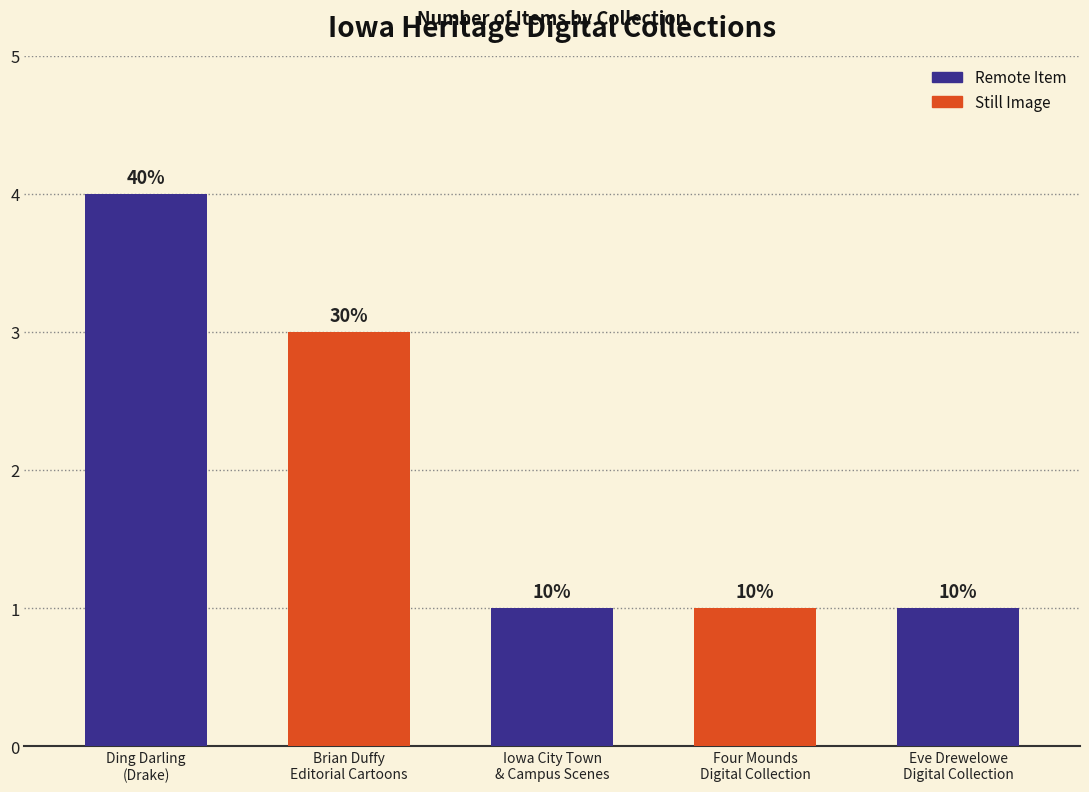

Which label corresponds to the largest value in the chart?

Ding Darling
(Drake)